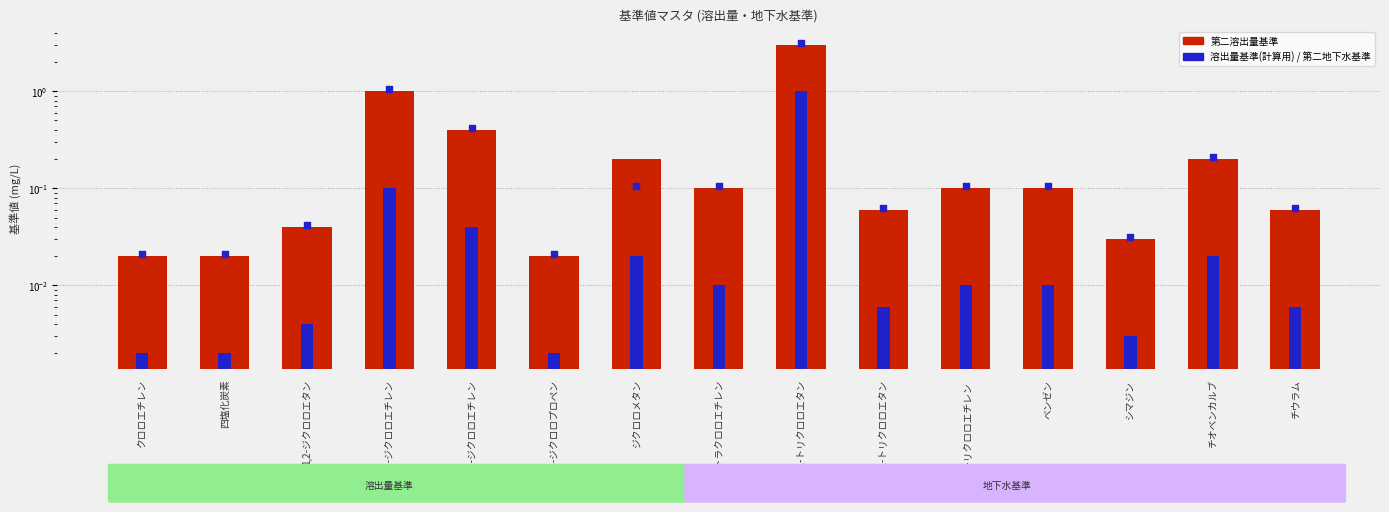

Which series reaches the maximum Y coordinate?

第二地下水基準